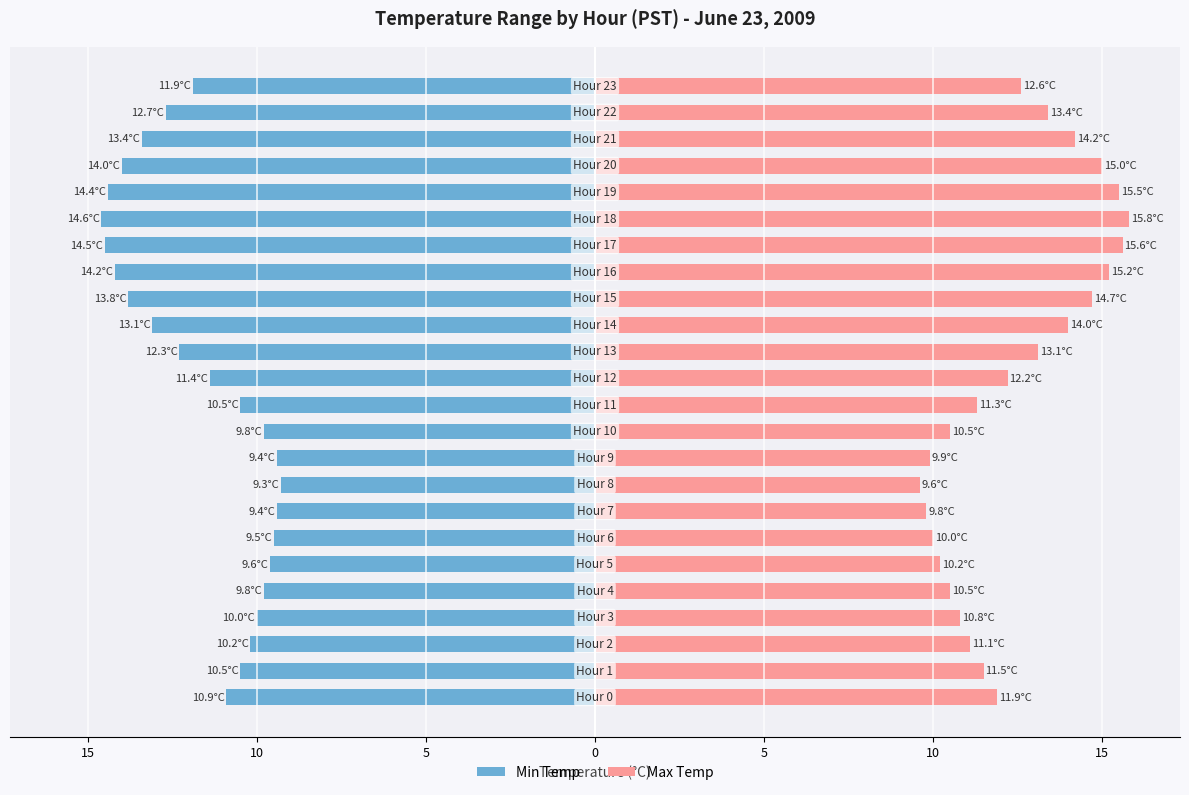

How many categories are shown in the chart?

24